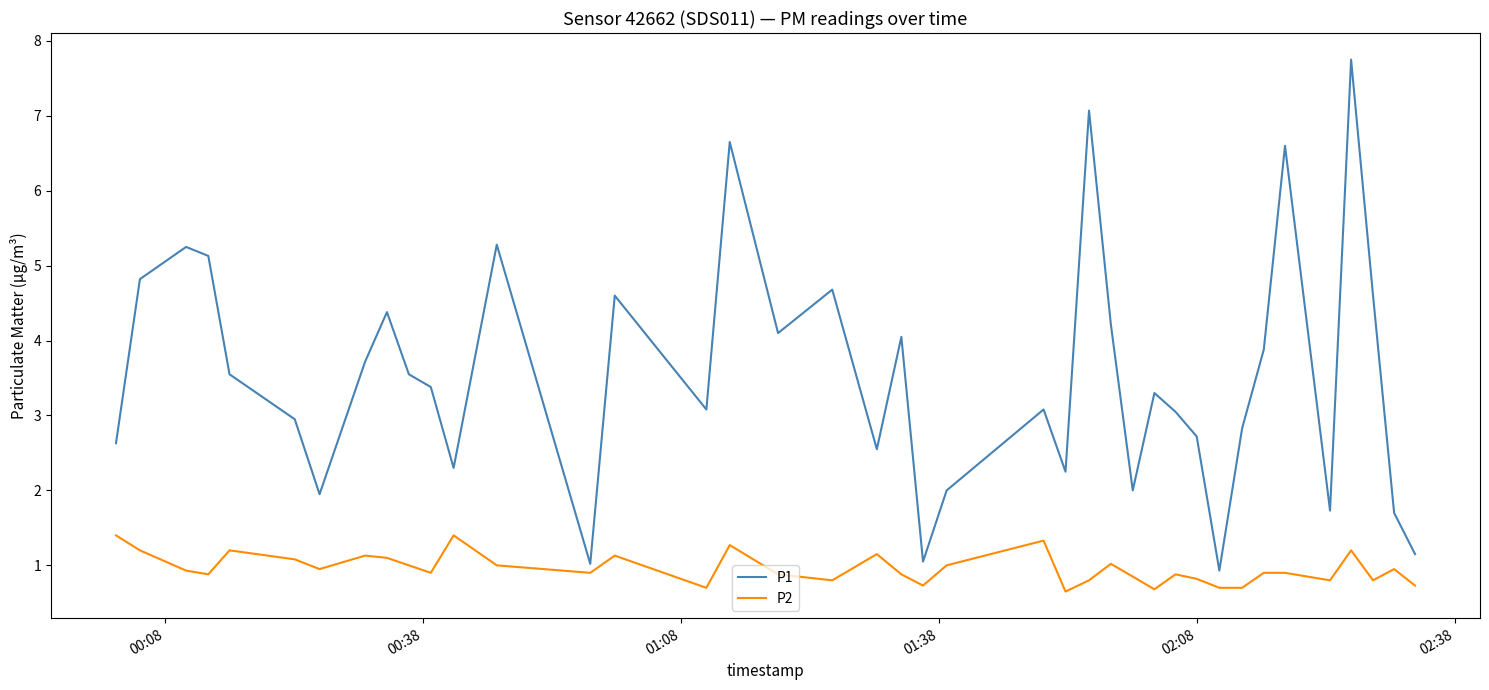

Which series has the largest range (max minus min)?

P1